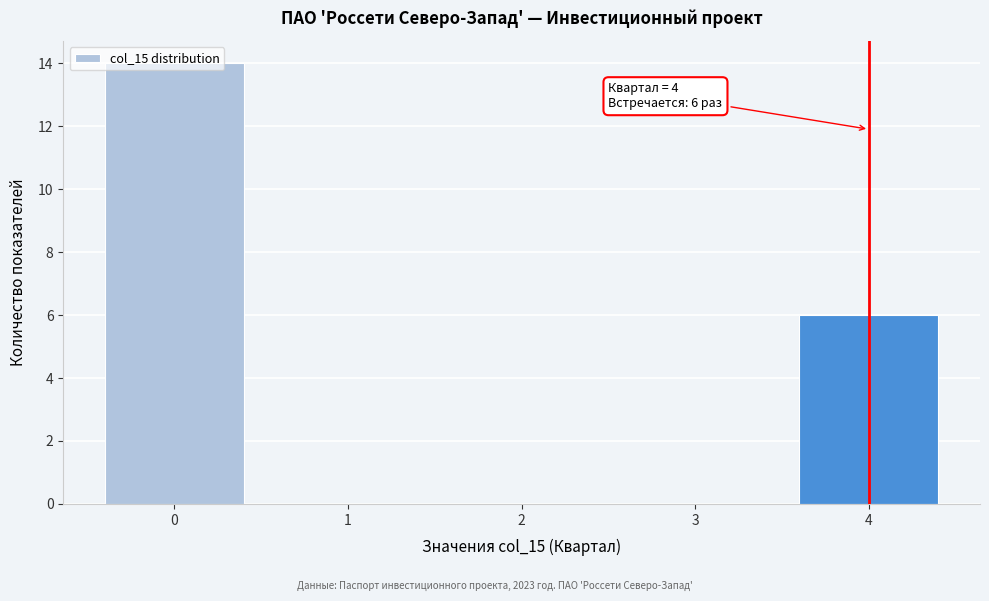

What is the maximum value shown in the chart?

14